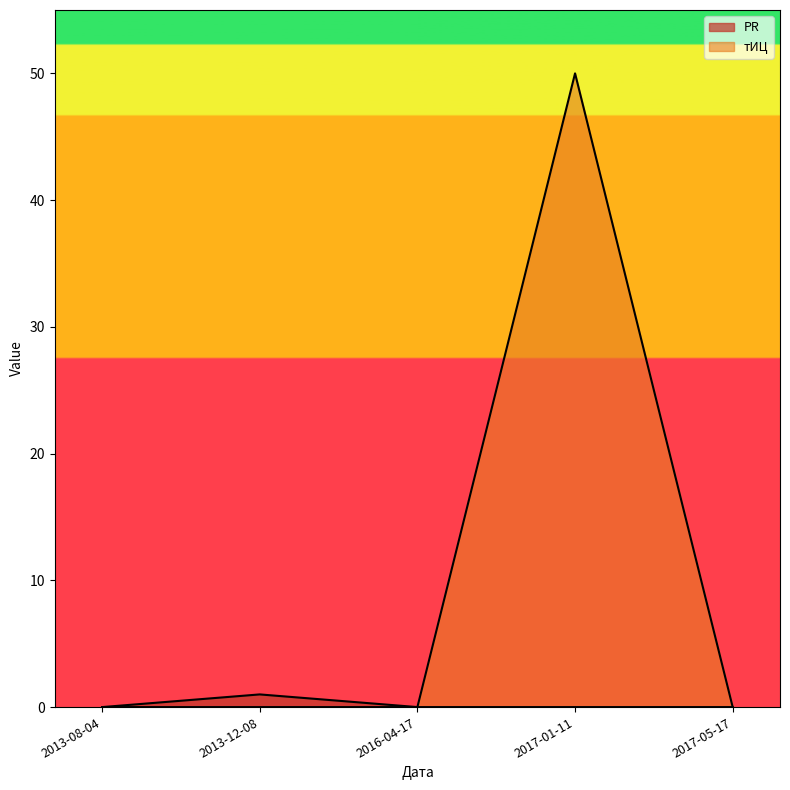

Which category has the lowest value in the PR series?

2013-08-04